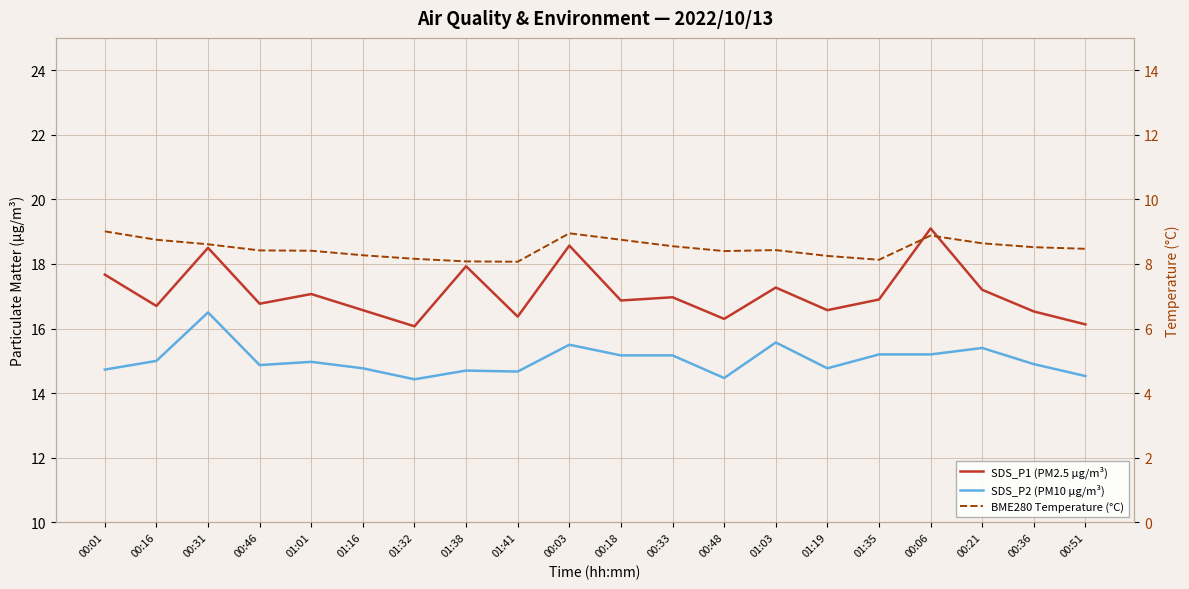

List the series in order of their peak value, lowest first.

BME280 Temperature (°C), SDS_P2 (PM10 µg/m³), SDS_P1 (PM2.5 µg/m³)